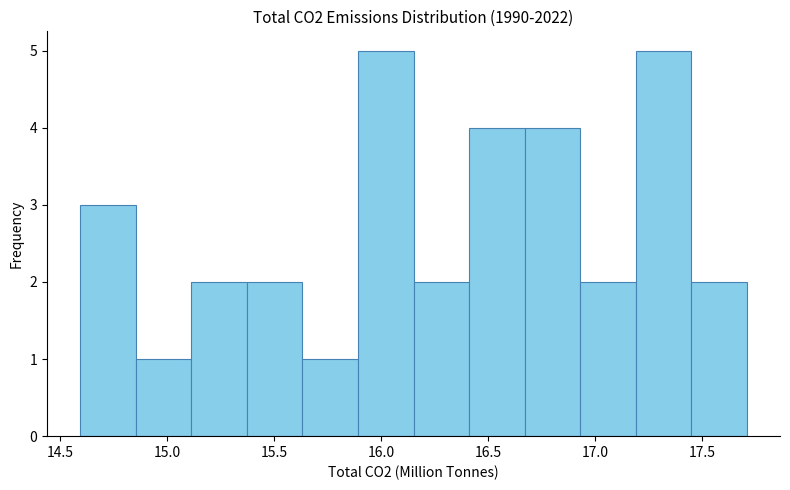

Reading left to right, transcribe this chart: for each bar, give the range it covers on the x-axis and its height. Neither the bar edges nor the heights are printed on the chart, so give them approximately, as read against the axes.

14.60 to 14.85: 3
14.85 to 15.10: 1
15.10 to 15.35: 2
15.35 to 15.65: 2
15.65 to 15.90: 1
15.90 to 16.15: 5
16.15 to 16.40: 2
16.40 to 16.65: 4
16.65 to 16.95: 4
16.95 to 17.20: 2
17.20 to 17.45: 5
17.45 to 17.70: 2